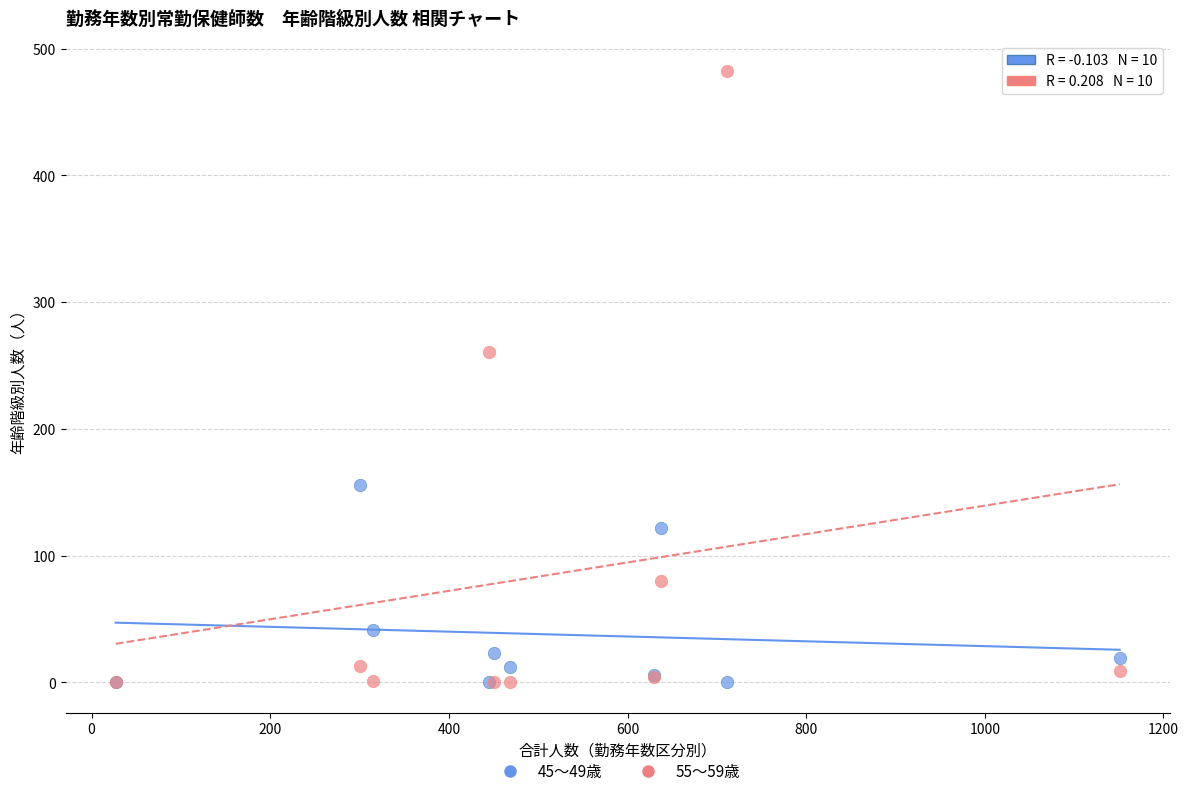

Across all series, what Y value is closest to 241?

261